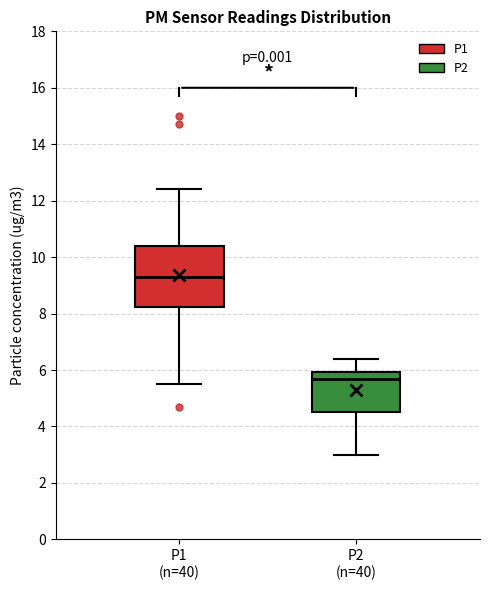

Which box has the highest median line?

P1 (n=40)